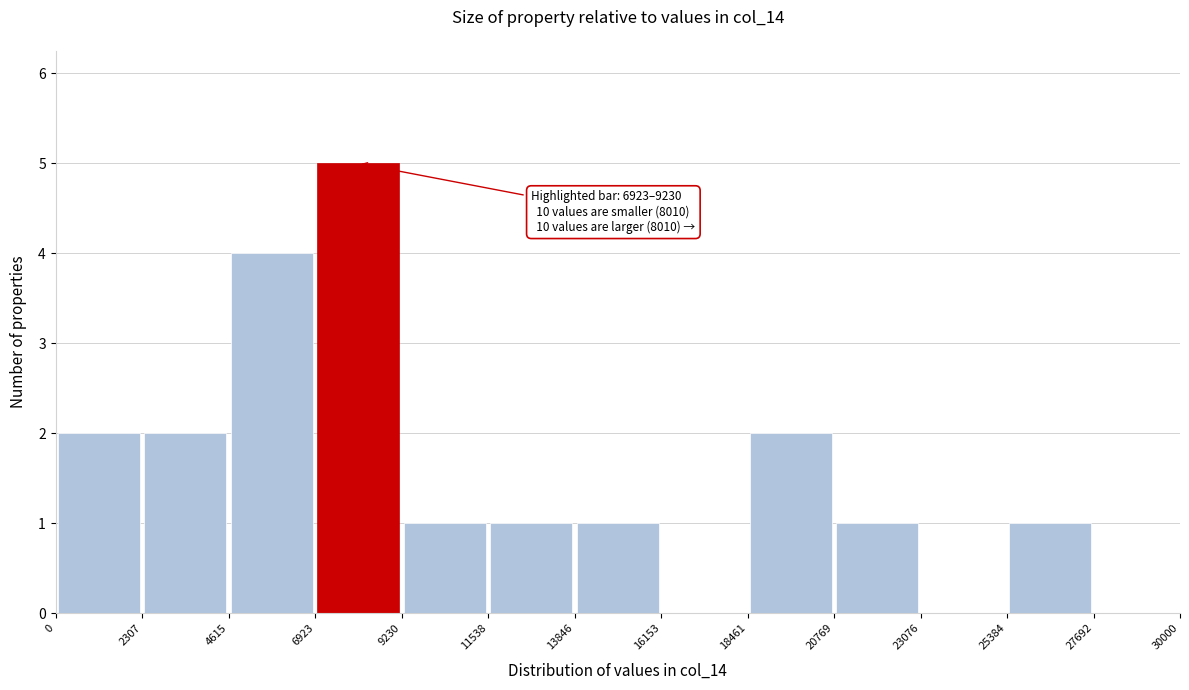

Over which range of the x-axis is the bar tallest?

6923 to 9230